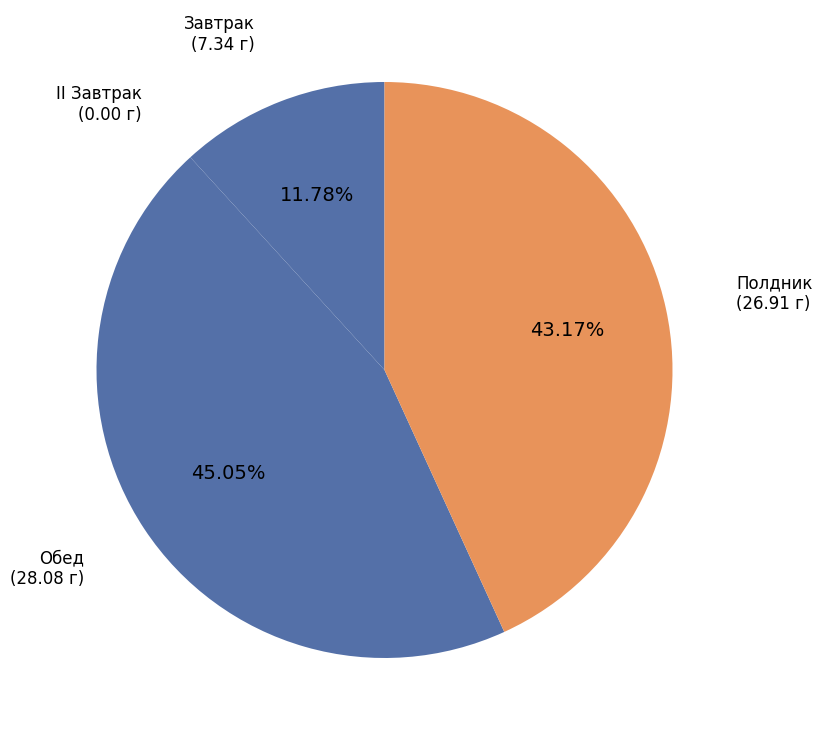

The Обед slice represents 45% of the pie. True or false?

True